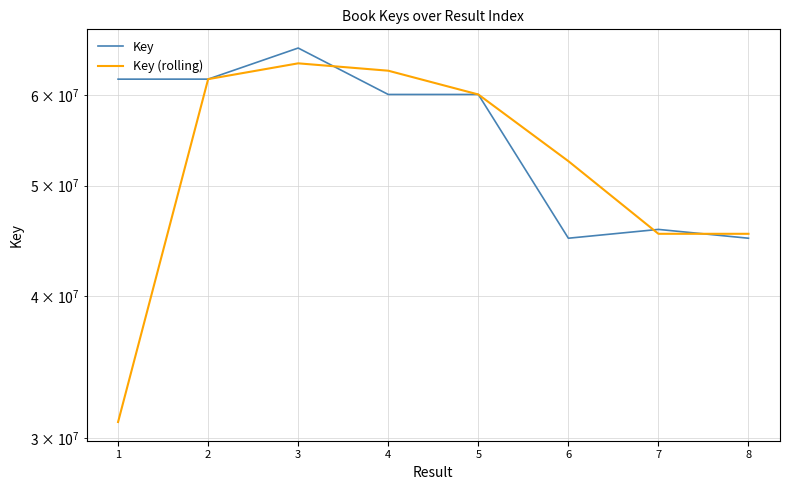

At which label does Key first exceed 60119216?

1